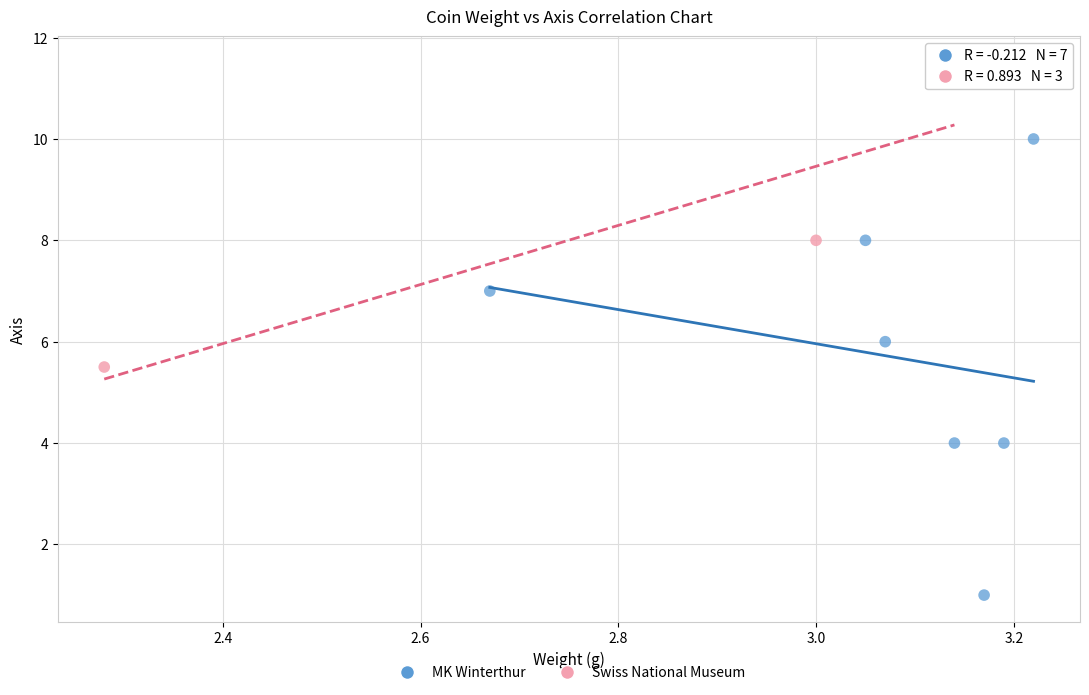

Which series contains the highest Y value?

Swiss National Museum